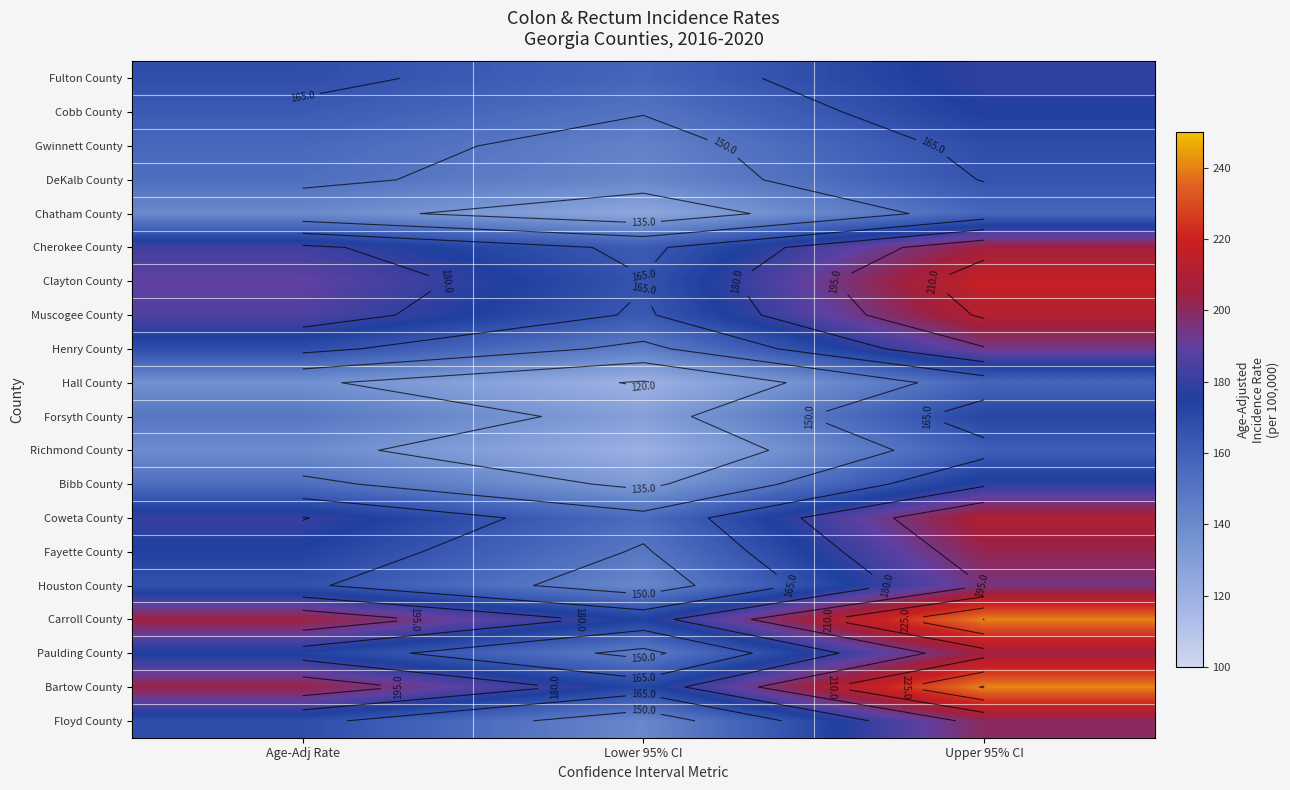

Which series changed the most between Age-Adj Rate and Upper 95% CI?

Bartow County